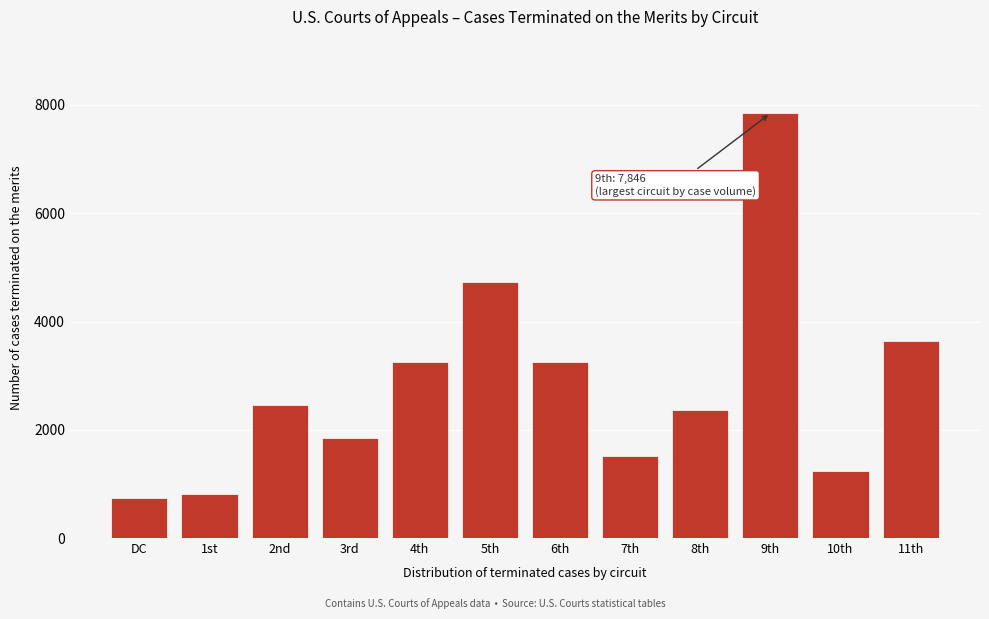

What is the difference between the values at 5th and 11th?

1090